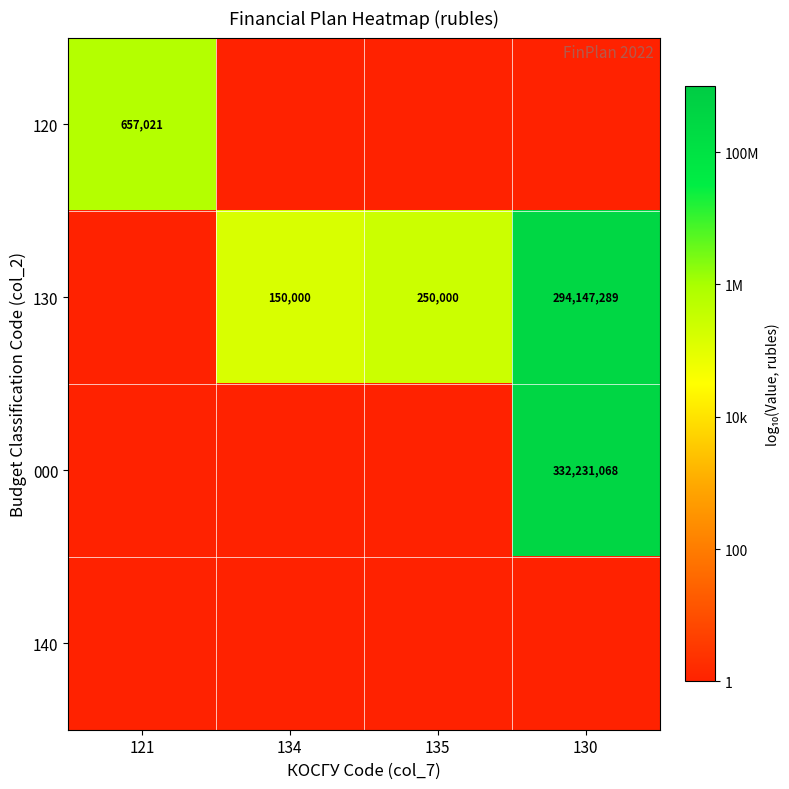

Is it true that 000 equals 220015373 at 130?

False